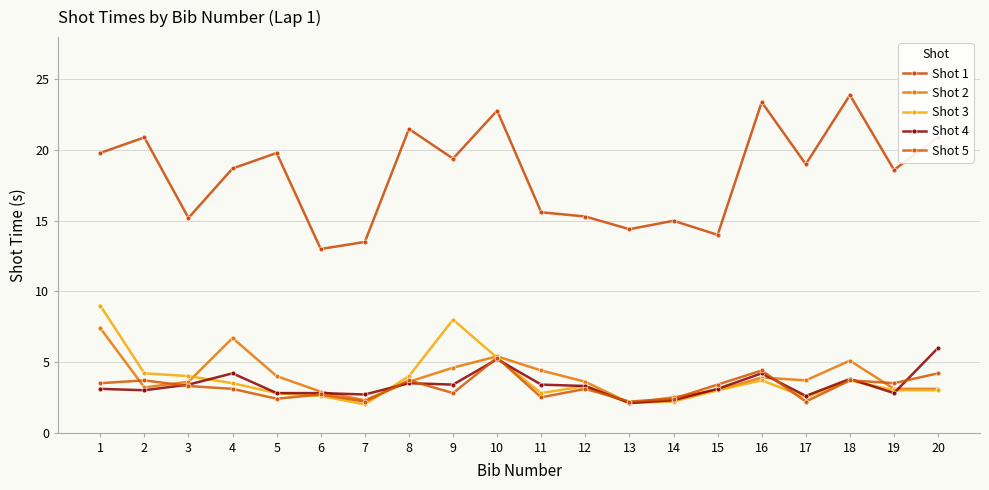

How many interior local peaks does the Shot 4 series have?

5